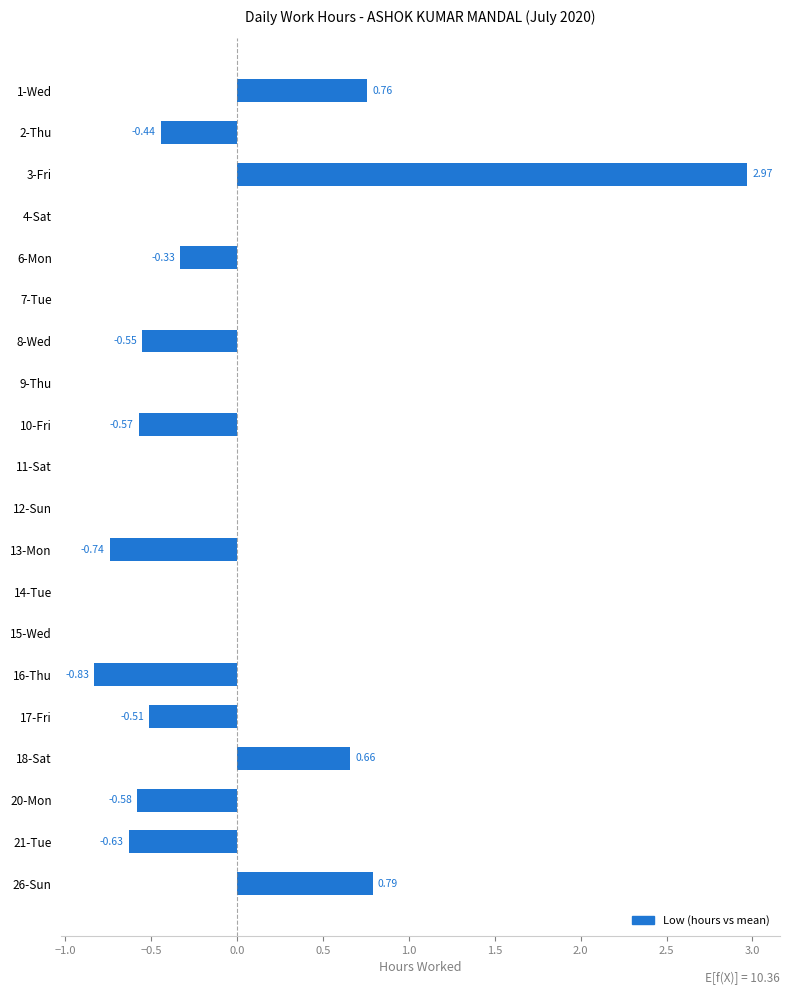

How many distinct data groups are displayed?

1